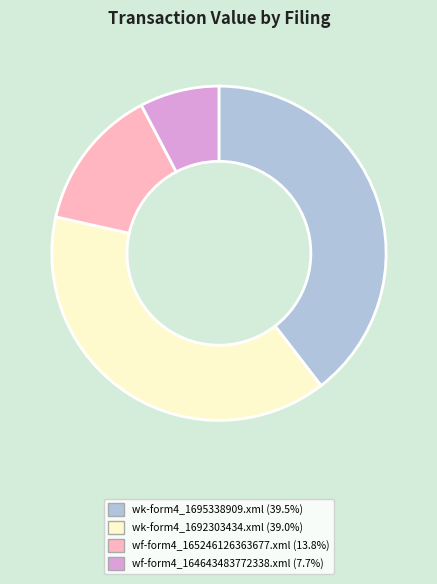

What is the largest slice in the pie chart?

wk-form4_1695338909.xml